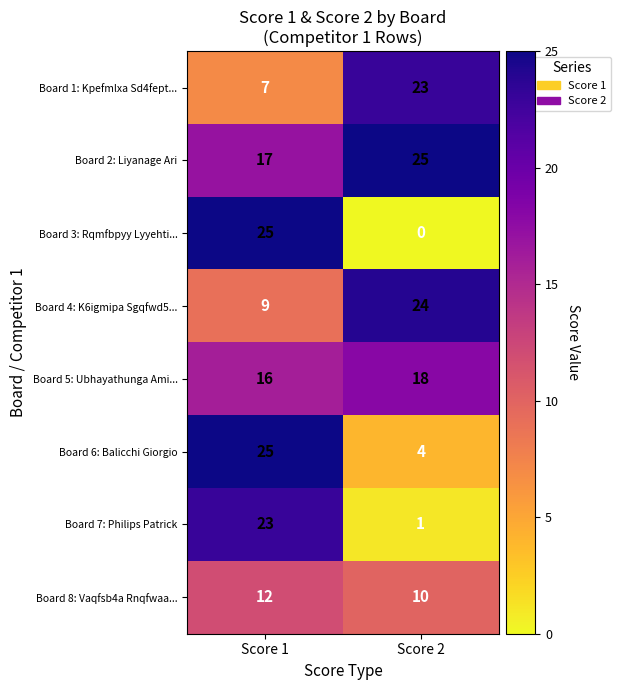

Rank the categories by Board 7: Philips Patrick value from highest to lowest.

Score 1, Score 2